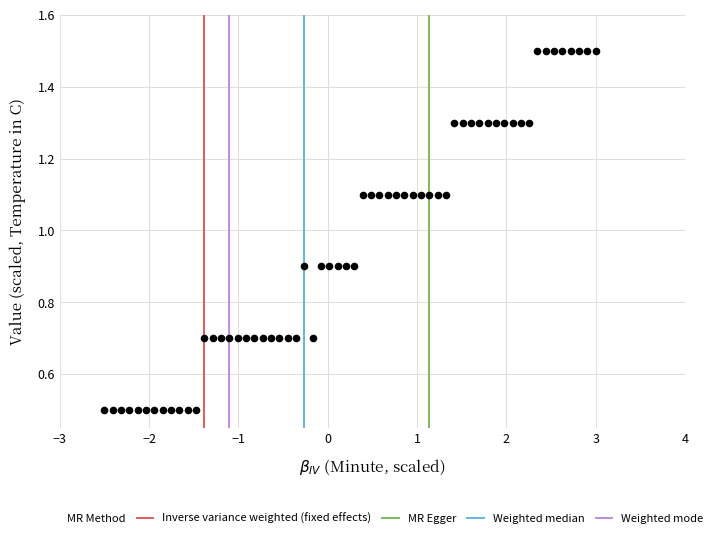

What is the range of X values (max minus min)?

5.5